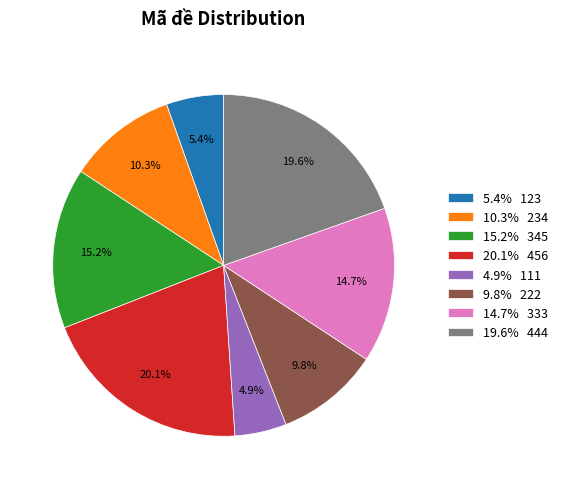

Is there any slice that represents more than half of the pie?

No